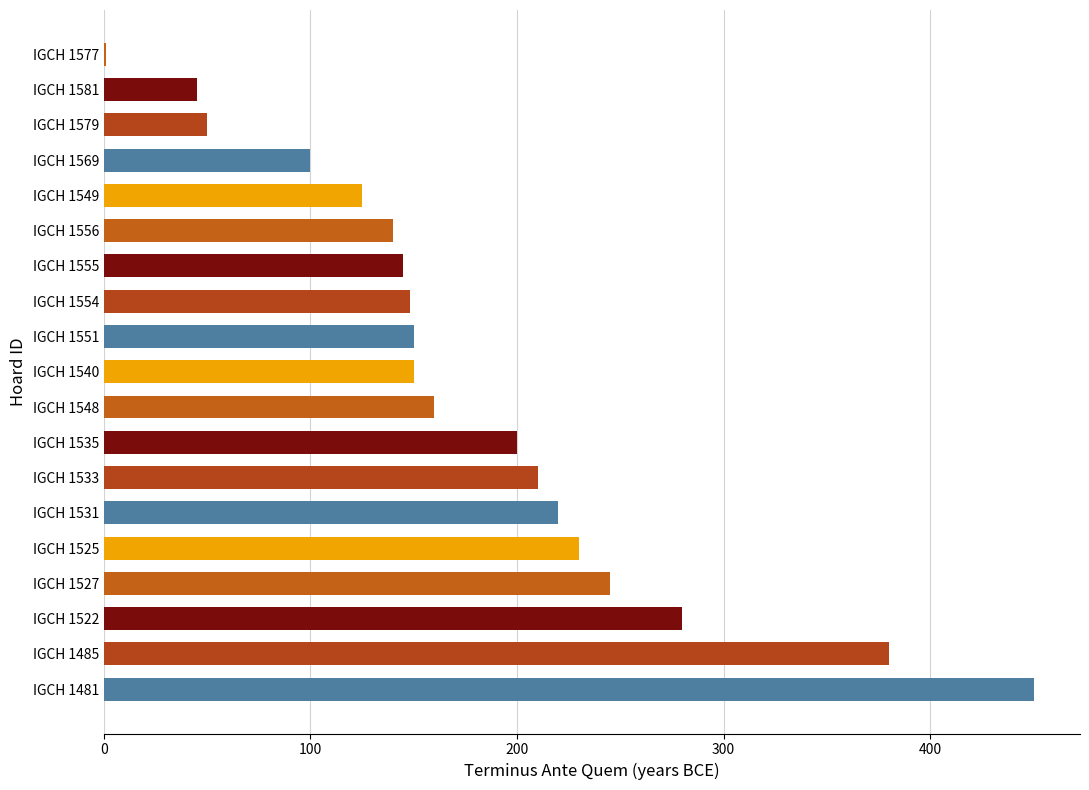

Reading top to bottom, transcribe all the data shown in this chart.

IGCH 1577=1	IGCH 1581=45	IGCH 1579=50	IGCH 1569=100	IGCH 1549=125	IGCH 1556=140	IGCH 1555=145	IGCH 1554=148	IGCH 1551=150	IGCH 1540=150	IGCH 1548=160	IGCH 1535=200	IGCH 1533=210	IGCH 1531=220	IGCH 1525=230	IGCH 1527=245	IGCH 1522=280	IGCH 1485=380	IGCH 1481=450